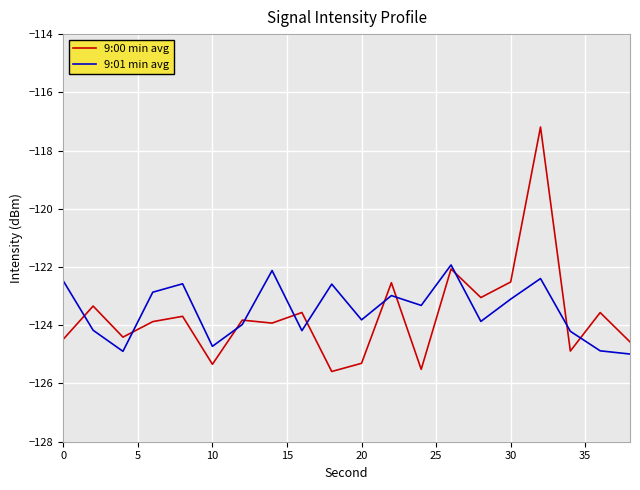

What is the minimum value shown in the chart?

-125.6